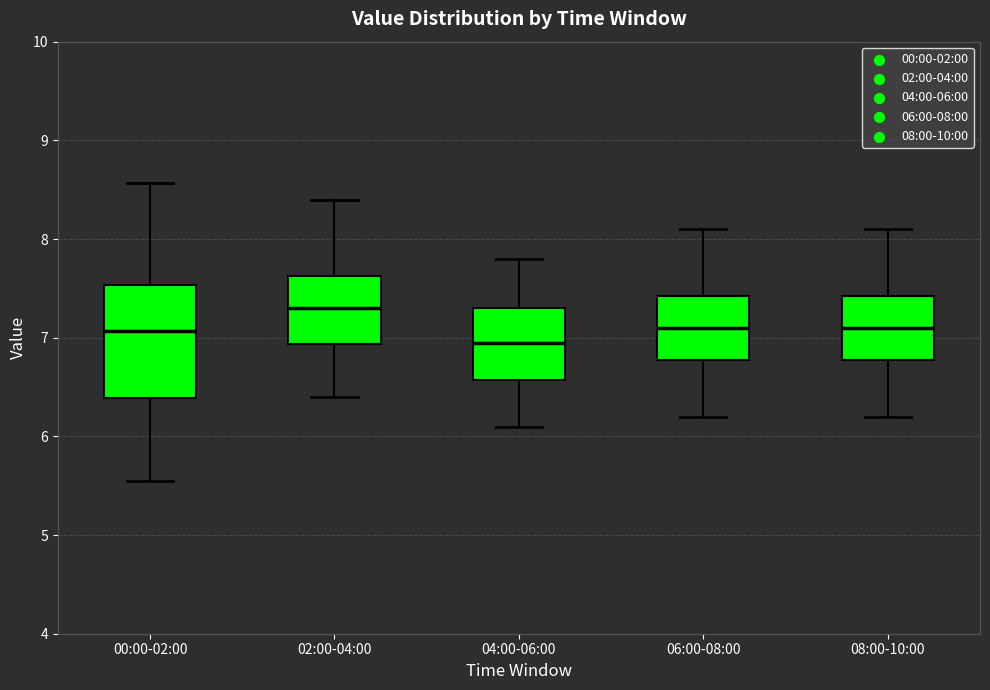

Reading left to right, transcribe this box plot: for each box, give where its median line is, the range the box spans, and where its two whiskers end, as read against the y-axis. The values are not printed on the chart, so give them approximately, as read against the axis.

00:00-02:00: median 7.1, box 6.4 to 7.5, whiskers 5.6 to 8.6
02:00-04:00: median 7.3, box 6.9 to 7.6, whiskers 6.4 to 8.4
04:00-06:00: median 7.0, box 6.6 to 7.3, whiskers 6.1 to 7.8
06:00-08:00: median 7.1, box 6.8 to 7.4, whiskers 6.2 to 8.1
08:00-10:00: median 7.1, box 6.8 to 7.4, whiskers 6.2 to 8.1